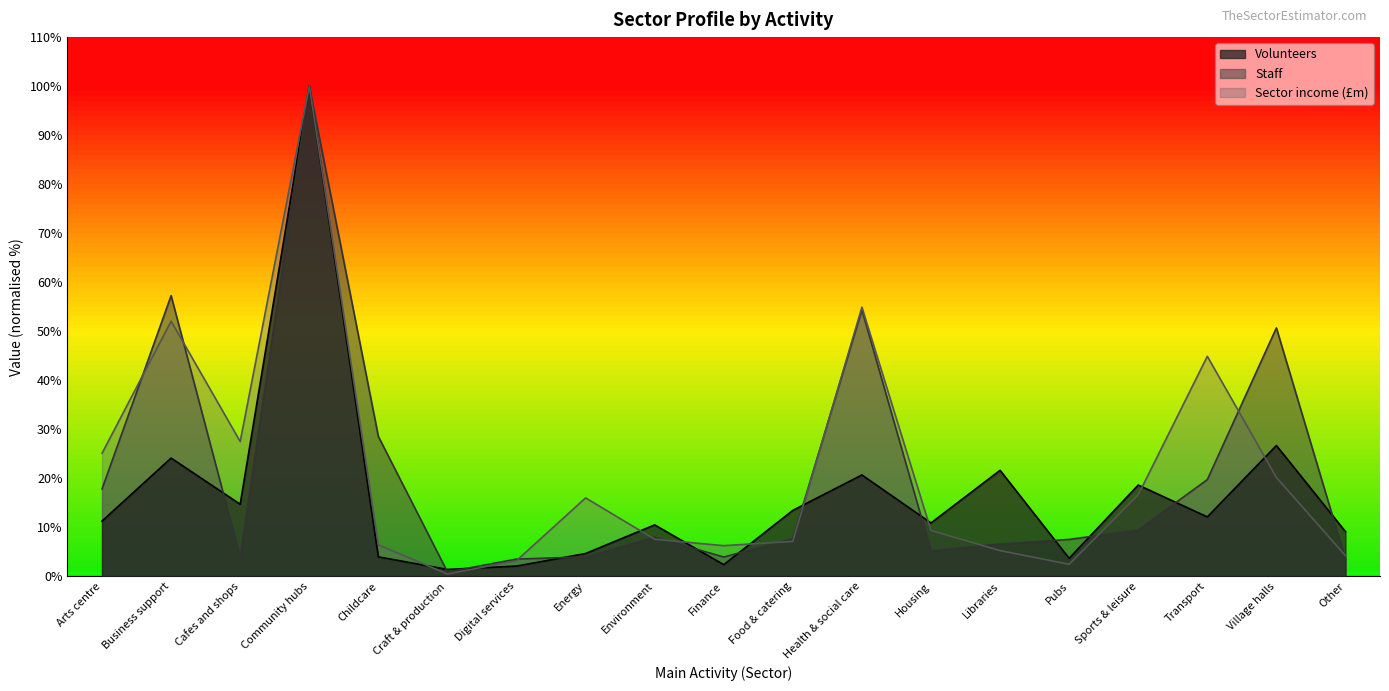

The value of Staff at Libraries is 6.6. True or false?

True